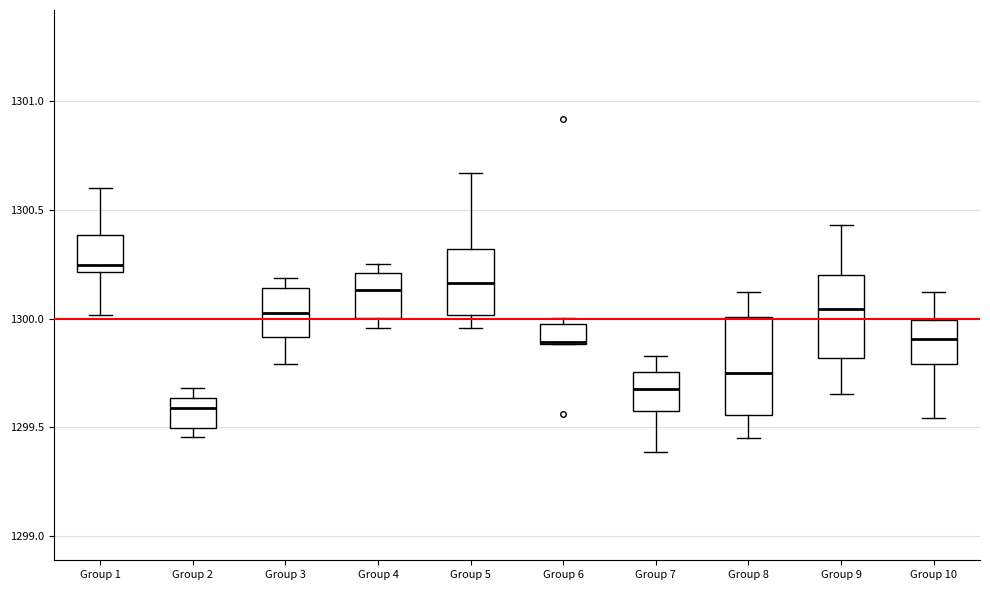

Reading left to right, transcribe this box plot: for each box, give where its median line is, the range the box spans, and where its two whiskers end, as read against the y-axis. The values are not printed on the chart, so give them approximately, as read against the axis.

Group 1: median 1300.25, box 1300.20 to 1300.40, whiskers 1300.00 to 1300.60
Group 2: median 1299.60, box 1299.50 to 1299.65, whiskers 1299.45 to 1299.70
Group 3: median 1300.05, box 1299.90 to 1300.15, whiskers 1299.80 to 1300.20
Group 4: median 1300.15, box 1300.00 to 1300.20, whiskers 1299.95 to 1300.25
Group 5: median 1300.15, box 1300.00 to 1300.30, whiskers 1299.95 to 1300.65
Group 6: median 1299.90 (drawn on the box's lower edge), box 1299.90 to 1300.00, whiskers 1299.90 to 1300.00 (just above the box's upper edge)
Group 7: median 1299.70, box 1299.55 to 1299.75, whiskers 1299.40 to 1299.85
Group 8: median 1299.75, box 1299.55 to 1300.00, whiskers 1299.45 to 1300.10
Group 9: median 1300.05, box 1299.80 to 1300.20, whiskers 1299.65 to 1300.45
Group 10: median 1299.90, box 1299.80 to 1300.00, whiskers 1299.55 to 1300.10